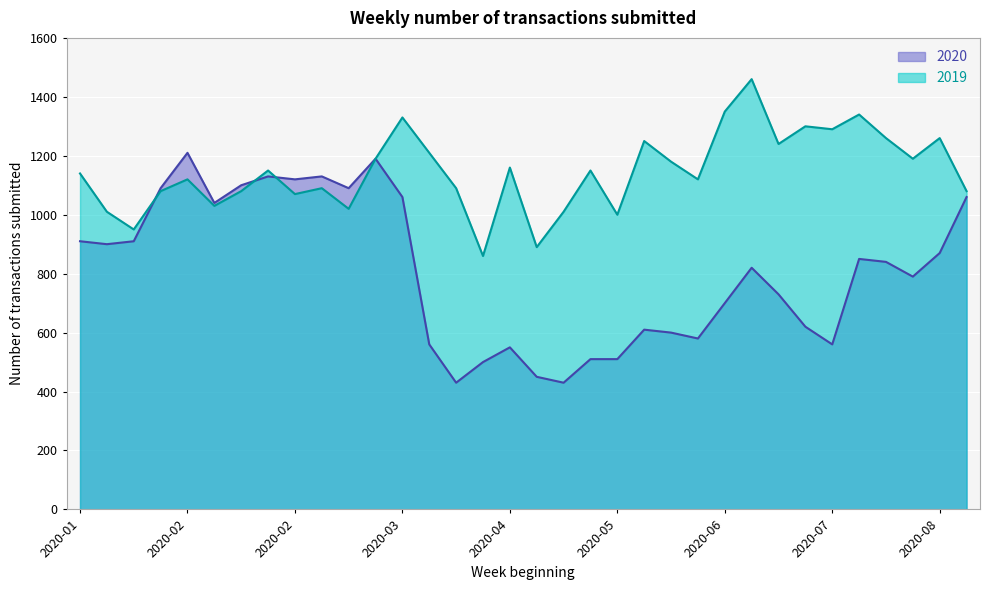

Which series ends up on top after the final intersection of 2020 and 2019?

2020